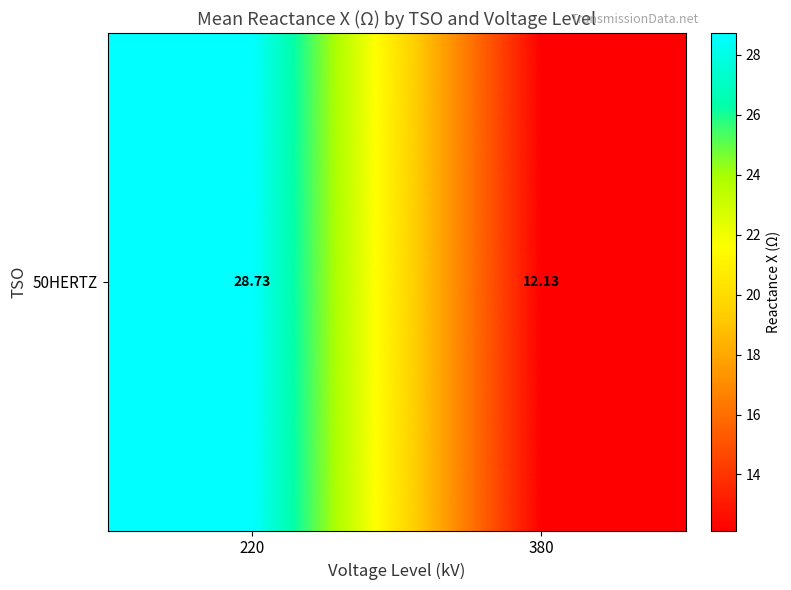

Which category has the highest value across all series?

220